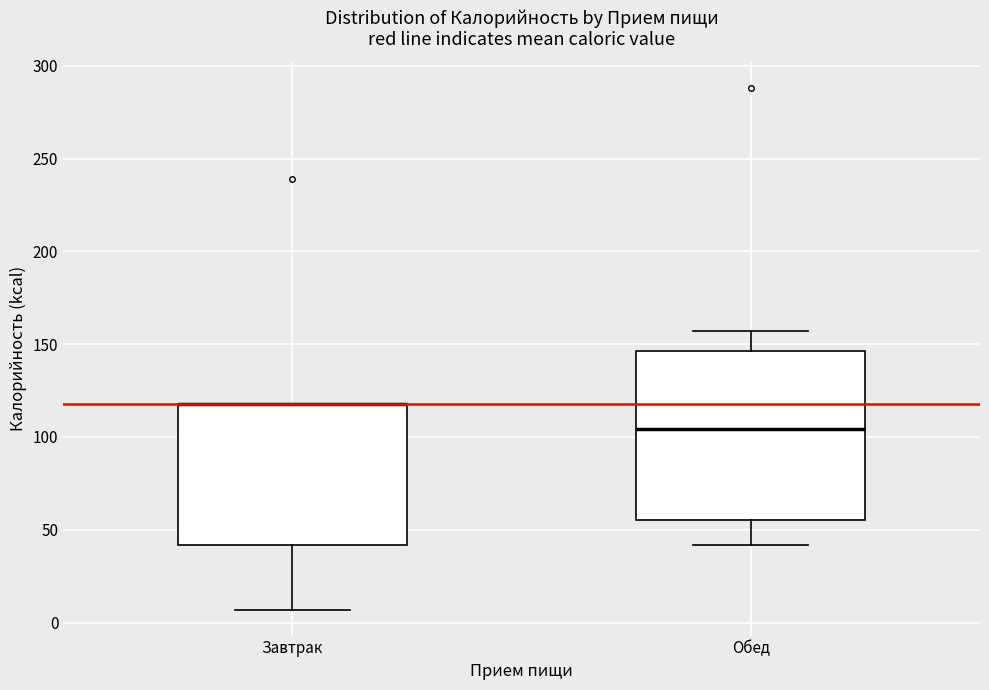

Where does the median line of the box for Обед sit on the y-axis? The values are not printed on the chart, so give them approximately, as read against the axis.

105